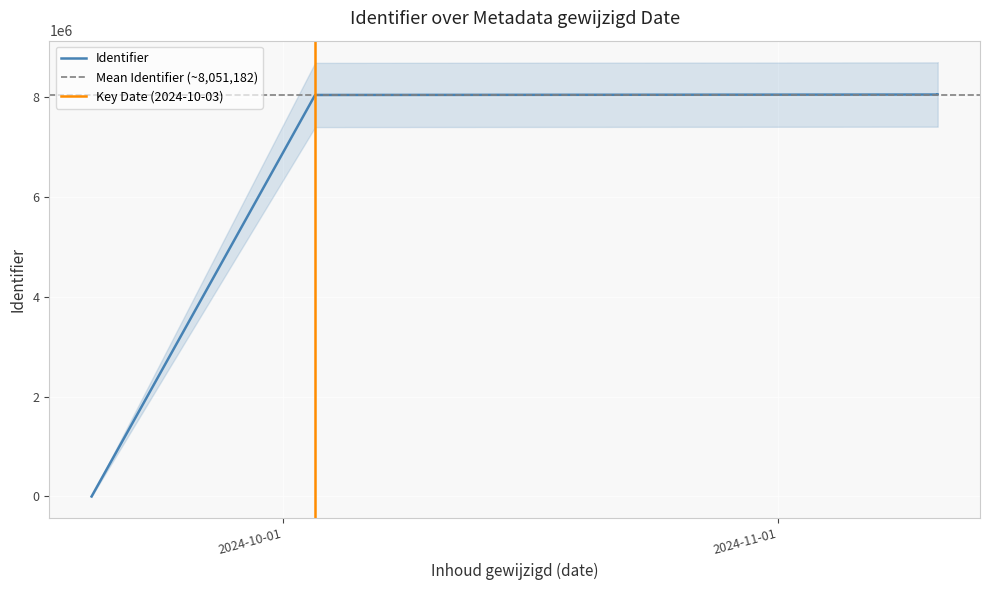

List the labels in order of value, largest first.

2024-11-11, 2024-11-11, 2024-11-11, 2024-11-11, 2024-10-03, 2024-10-03, 2024-10-03, 2024-09-19